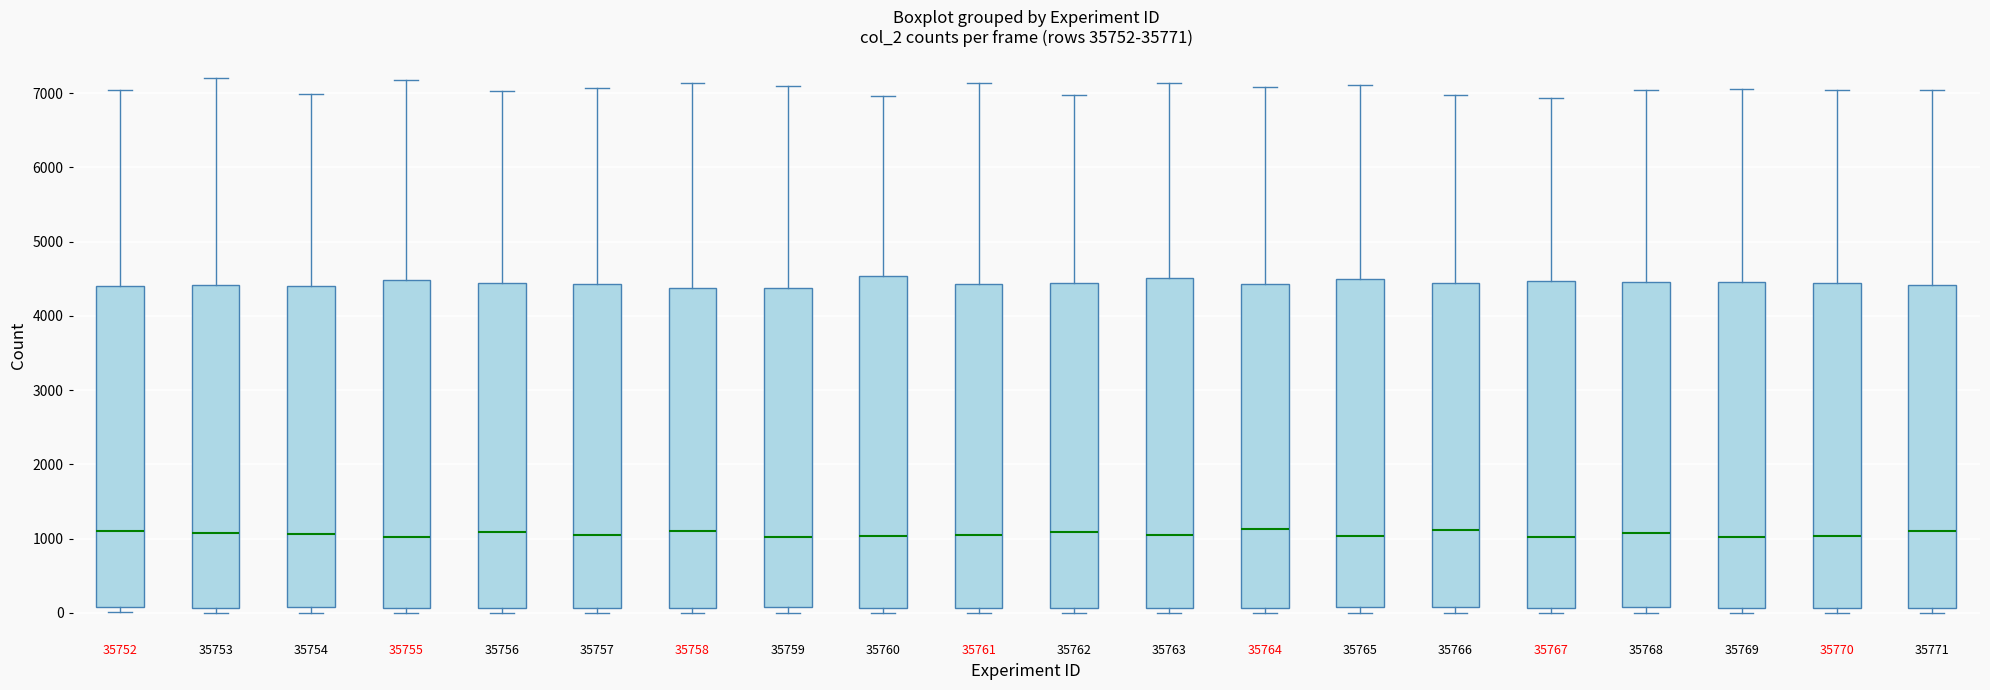

Where is the upper edge of the box at x = 35760 on the y-axis? The values are not printed on the chart, so give them approximately, as read against the axis.

4500